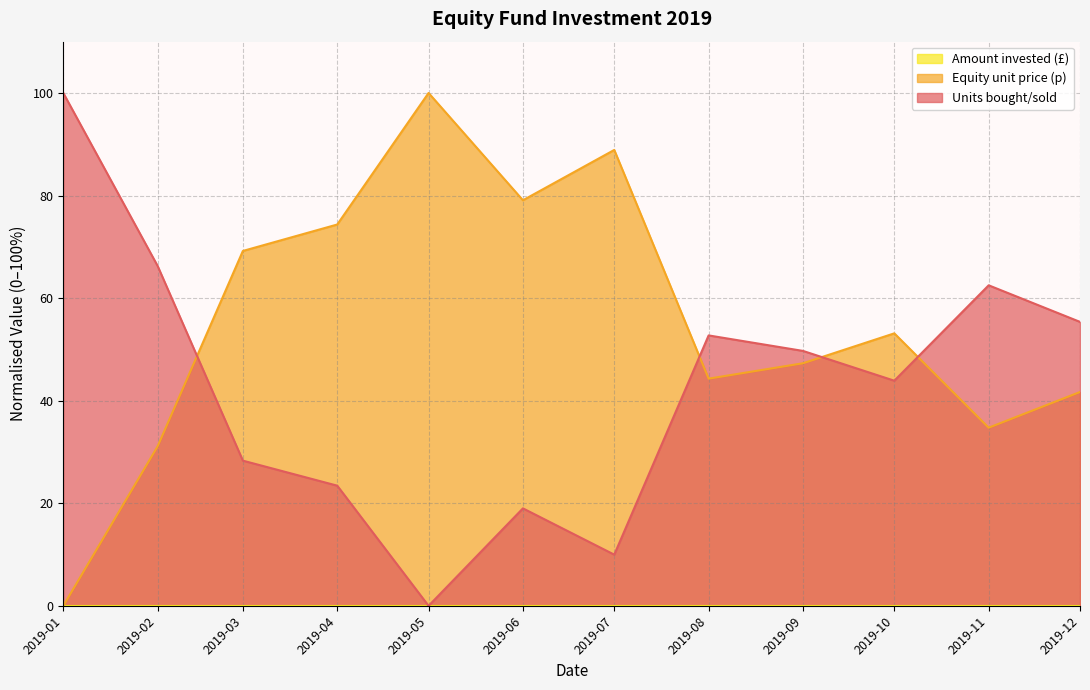

True or false: Equity unit price (p) has a value of 74.3 at 2019-04.

True